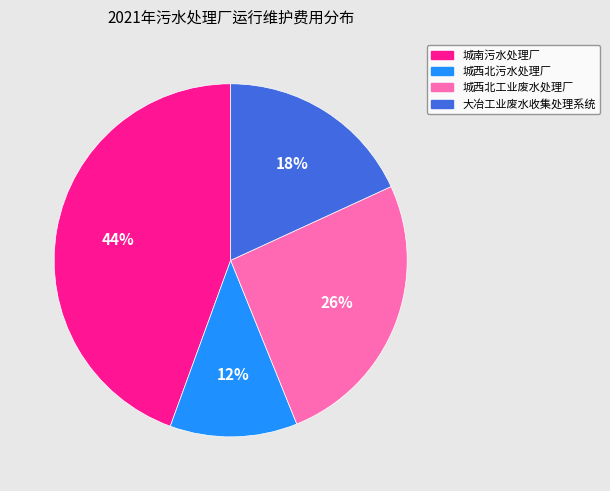

Is there any slice that represents more than half of the pie?

No